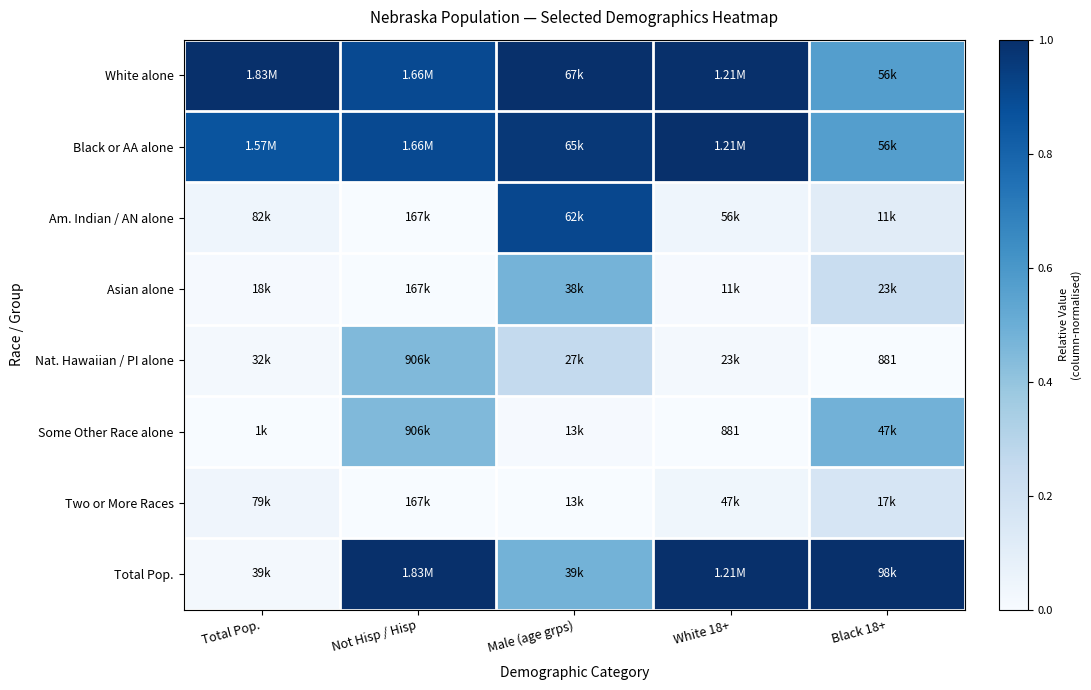

Which has a higher value, Total Pop. or White 18+?

Total Pop.